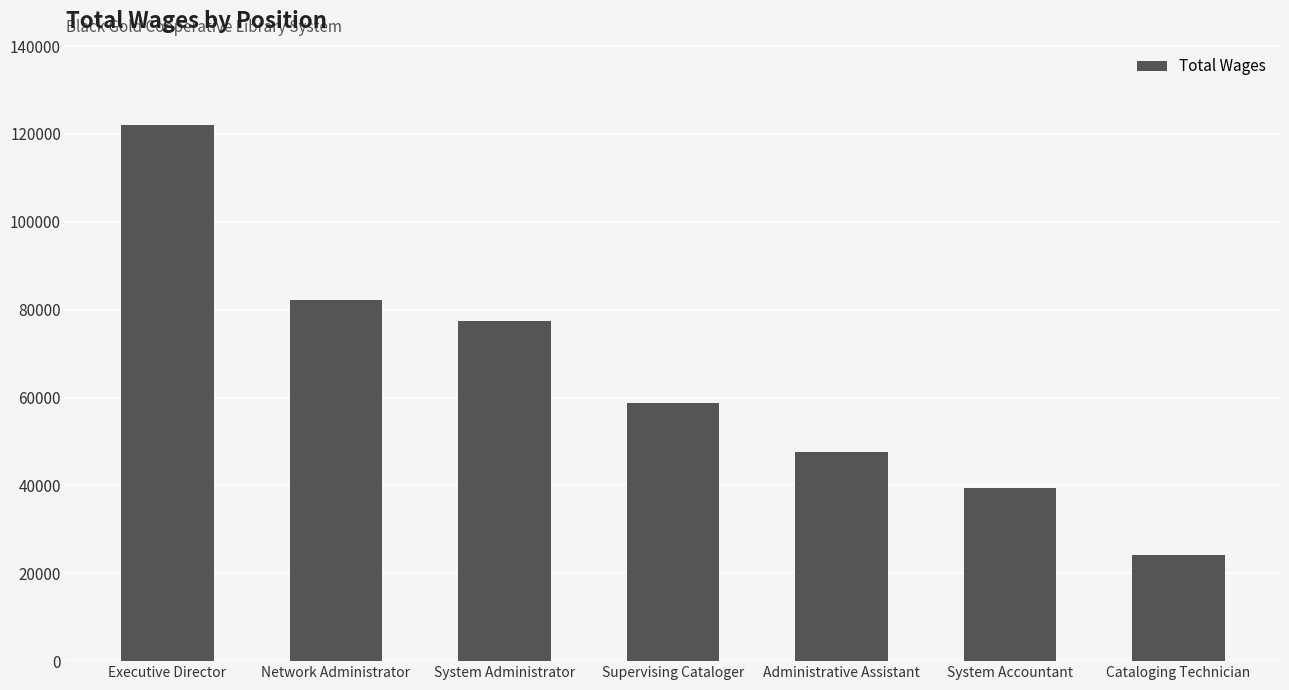

What is the difference between the maximum and second lowest values?

82589